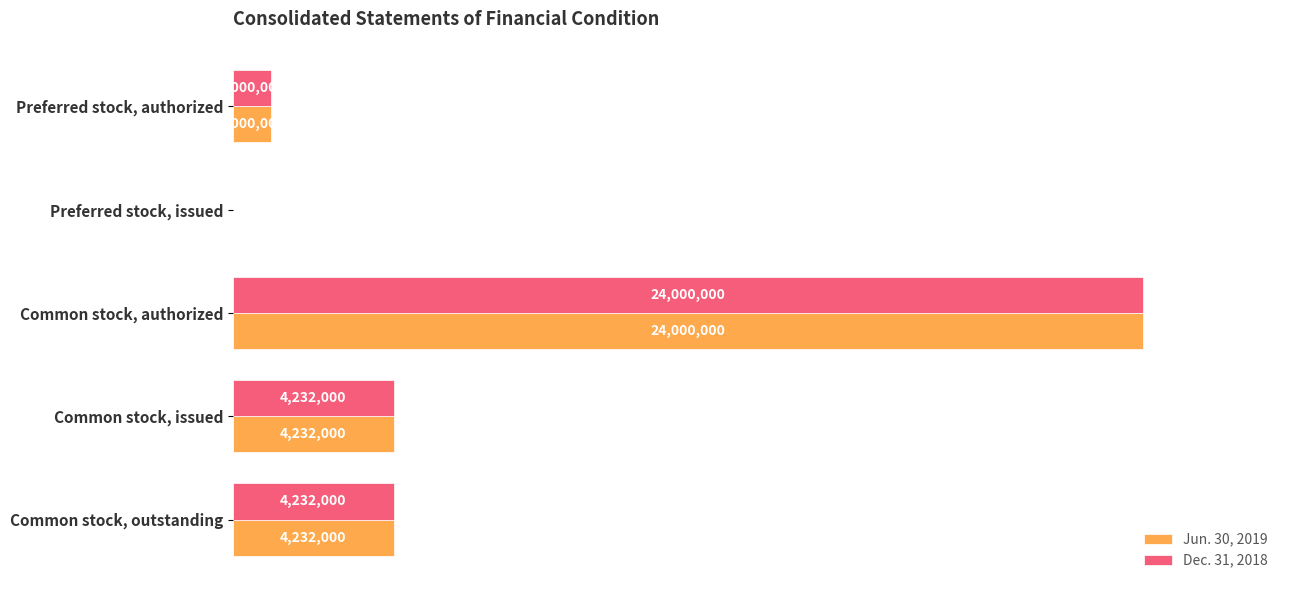

What are all the series names shown in the legend?

Jun. 30, 2019, Dec. 31, 2018